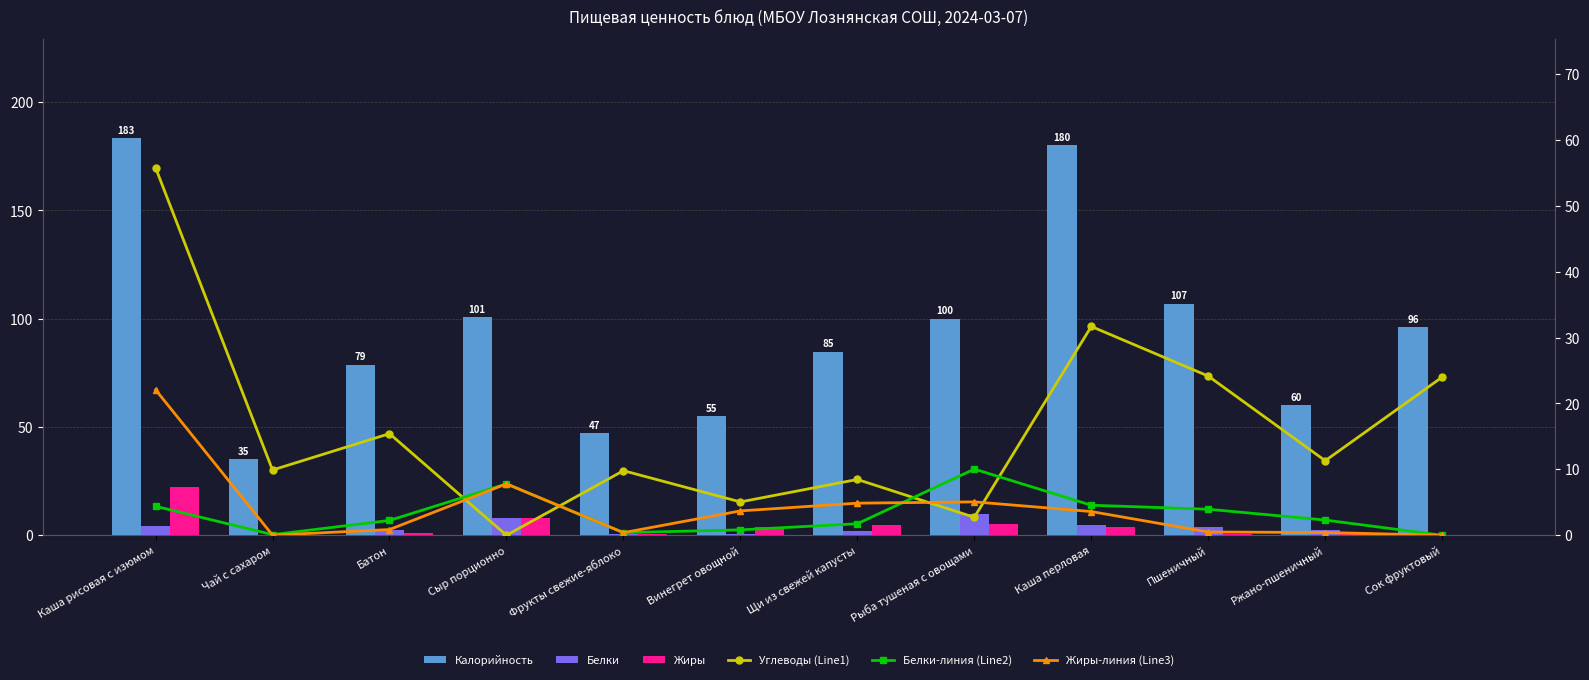

What is the spread (max minus min) of values at Сыр порционно?

100.6